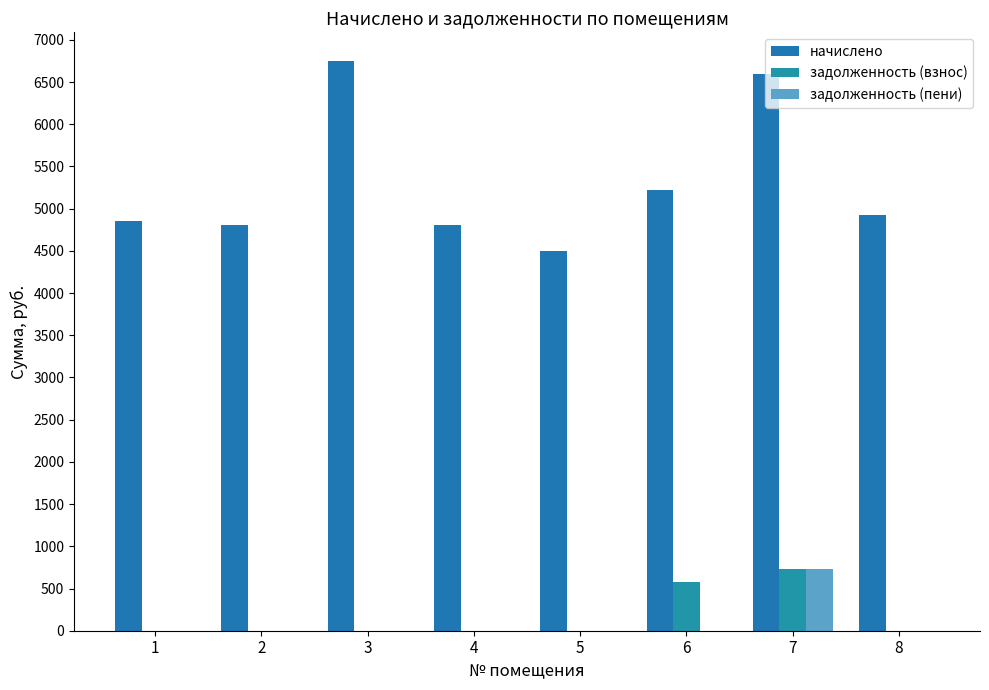

What is the spread (max minus min) of values at 7?

5857.3